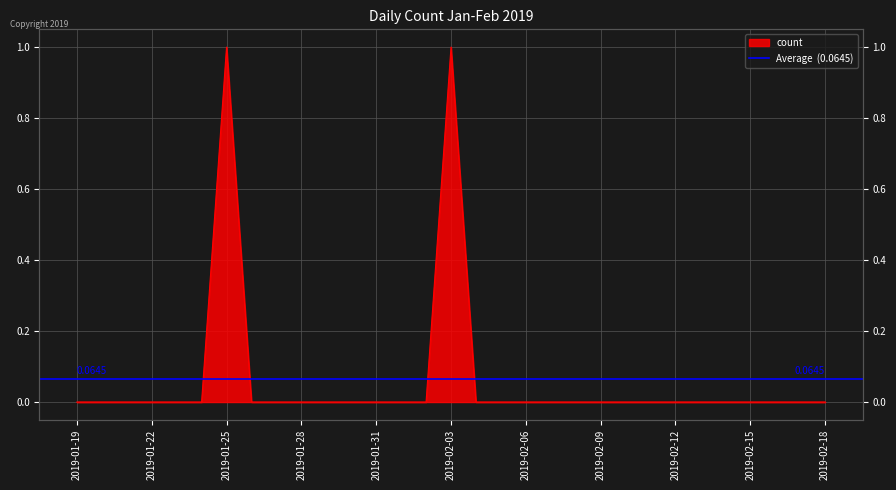

List the labels in order of value, largest first.

2019-01-25, 2019-02-03, 2019-01-19, 2019-01-20, 2019-01-21, 2019-01-22, 2019-01-23, 2019-01-24, 2019-01-26, 2019-01-27, 2019-01-28, 2019-01-29, 2019-01-30, 2019-01-31, 2019-02-01, 2019-02-02, 2019-02-04, 2019-02-05, 2019-02-06, 2019-02-07, 2019-02-08, 2019-02-09, 2019-02-10, 2019-02-11, 2019-02-12, 2019-02-13, 2019-02-14, 2019-02-15, 2019-02-16, 2019-02-17, 2019-02-18